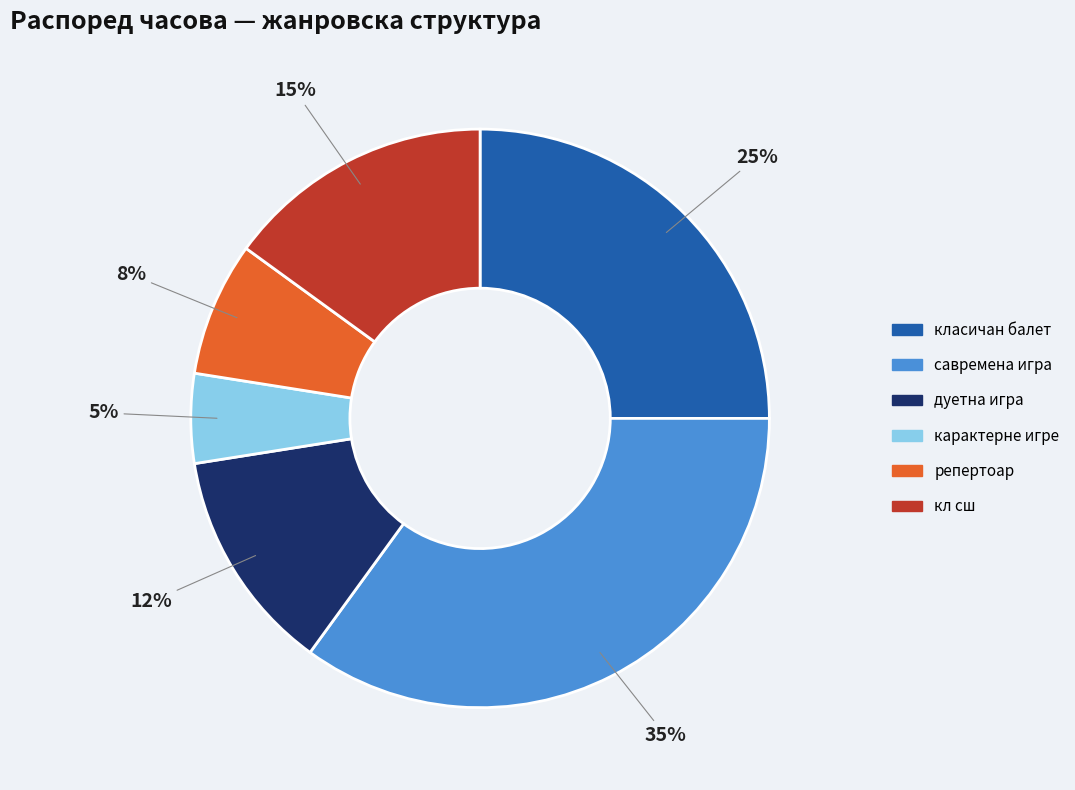

To the nearest percent, what is the difference between the карактерне игре and класичан балет slice percentages?

20%